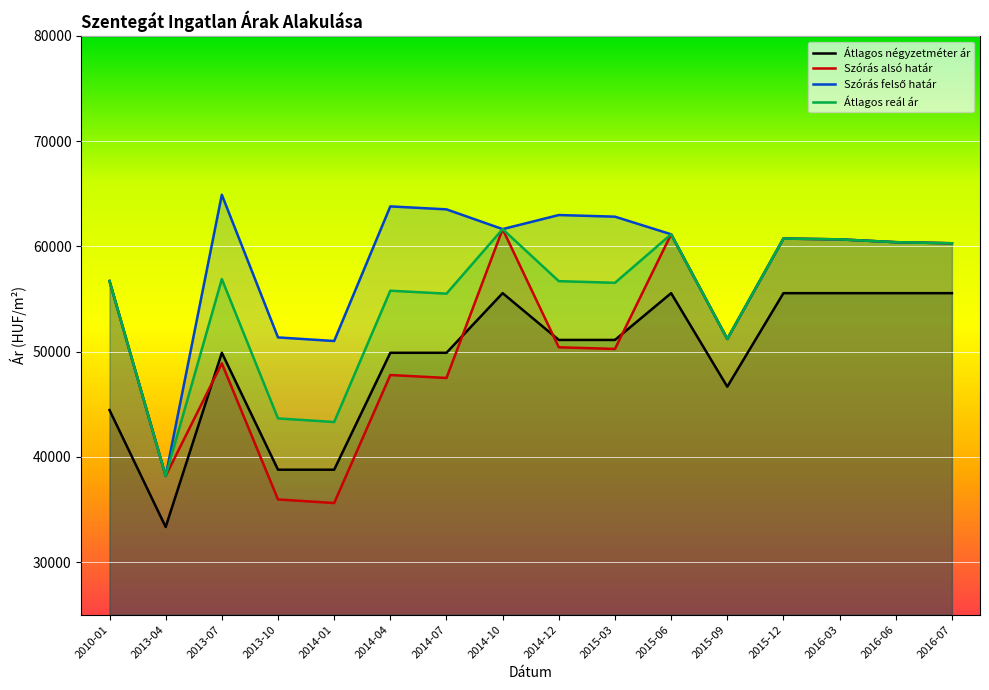

List the series in order of their peak value, highest first.

Szórás felső határ, Szórás alsó határ, Átlagos reál ár, Átlagos négyzetméter ár